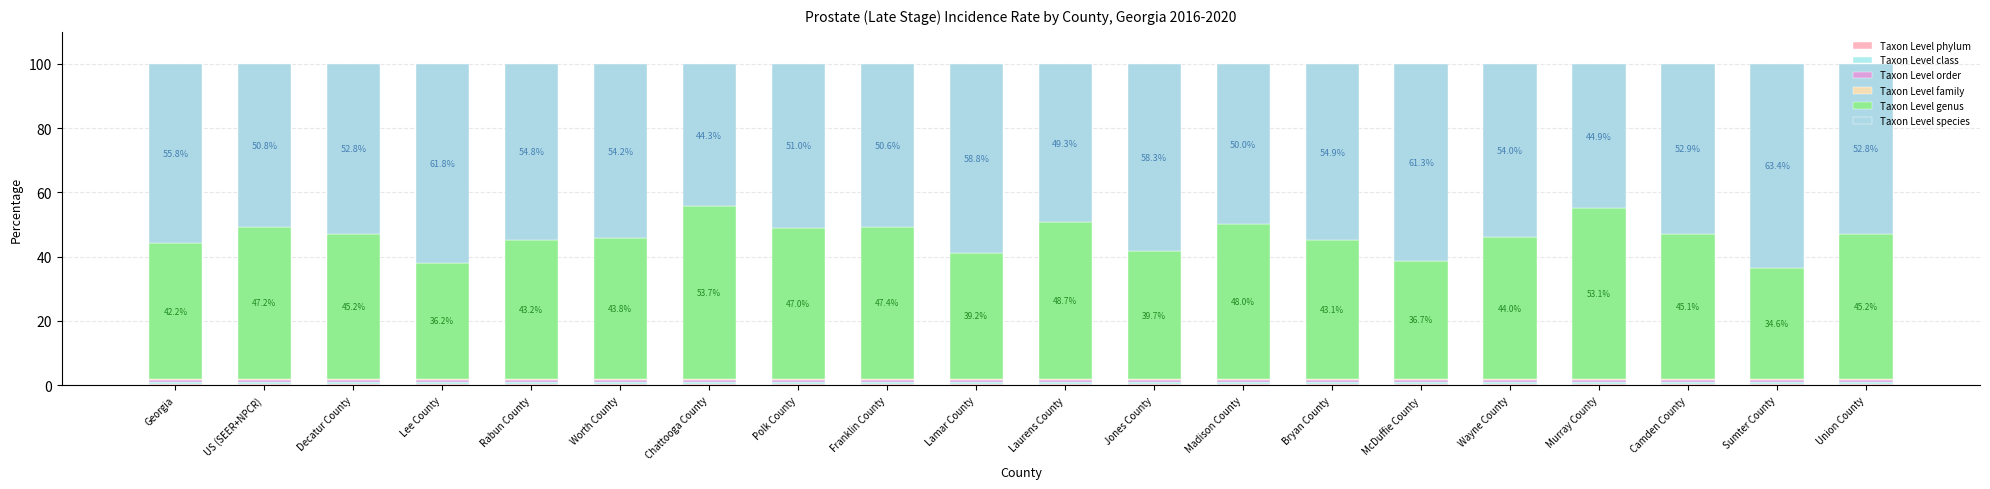

Between Laurens County and Decatur County, which is larger?

Laurens County